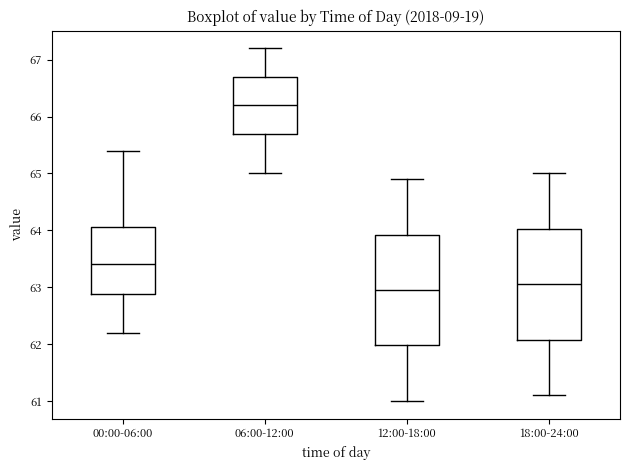

Reading left to right, transcribe this box plot: for each box, give where its median line is, the range the box spans, and where its two whiskers end, as read against the y-axis. The values are not printed on the chart, so give them approximately, as read against the axis.

00:00-06:00: median 63.4, box 62.9 to 64.1, whiskers 62.2 to 65.4
06:00-12:00: median 66.2, box 65.7 to 66.7, whiskers 65.0 to 67.2
12:00-18:00: median 63.0, box 62.0 to 63.9, whiskers 61.0 to 64.9
18:00-24:00: median 63.1, box 62.1 to 64.0, whiskers 61.1 to 65.0